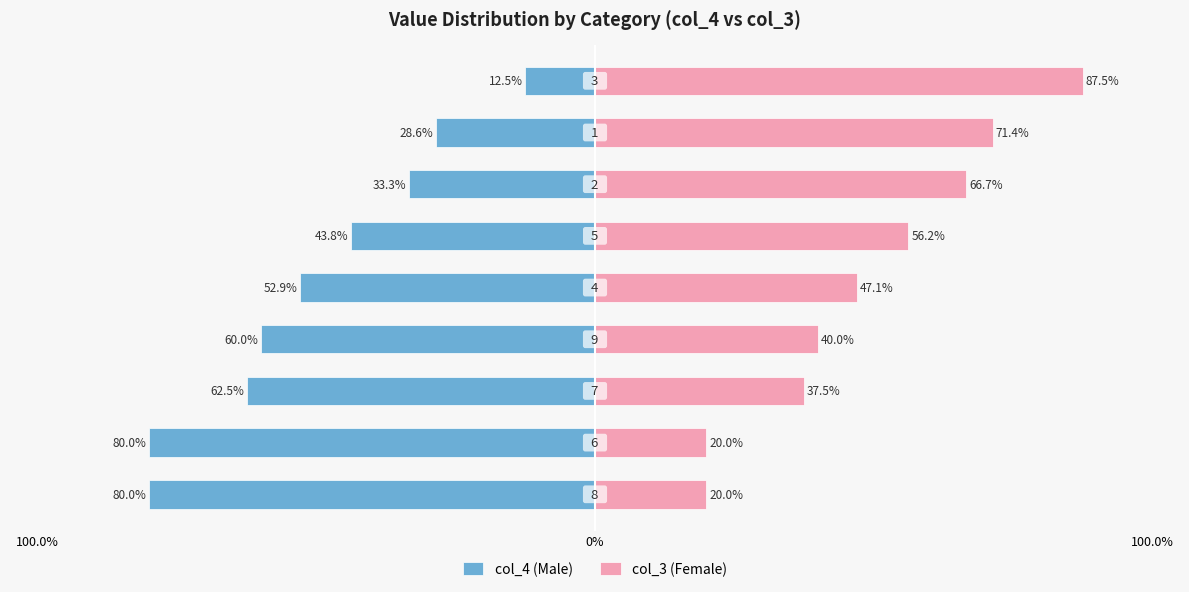

At how many categories does at least one series exceed 12?

9